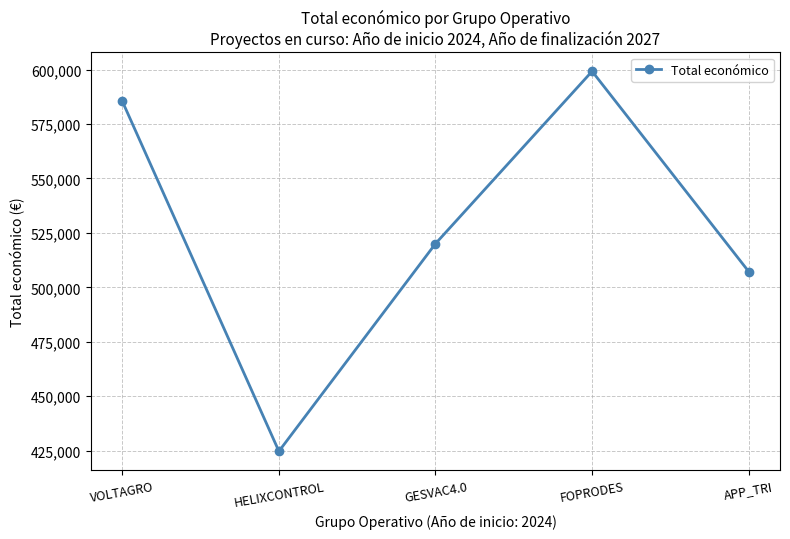

List the labels in order of value, smallest first.

HELIXCONTROL, APP_TRI, GESVAC4.0, VOLTAGRO, FOPRODES